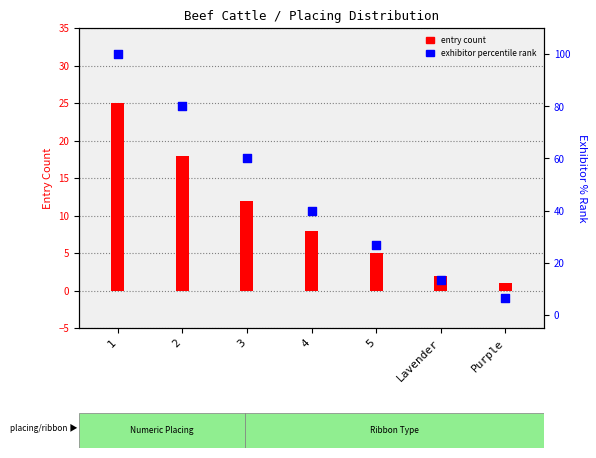

At which category is the sum across all series the highest?

1